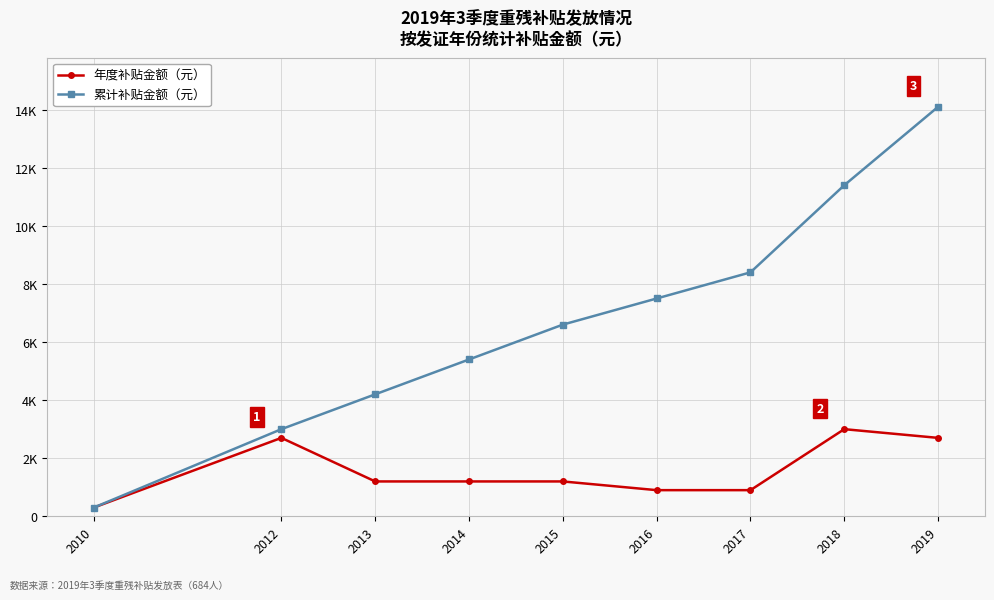

What are all the series names shown in the legend?

年度补贴金额（元）, 累计补贴金额（元）